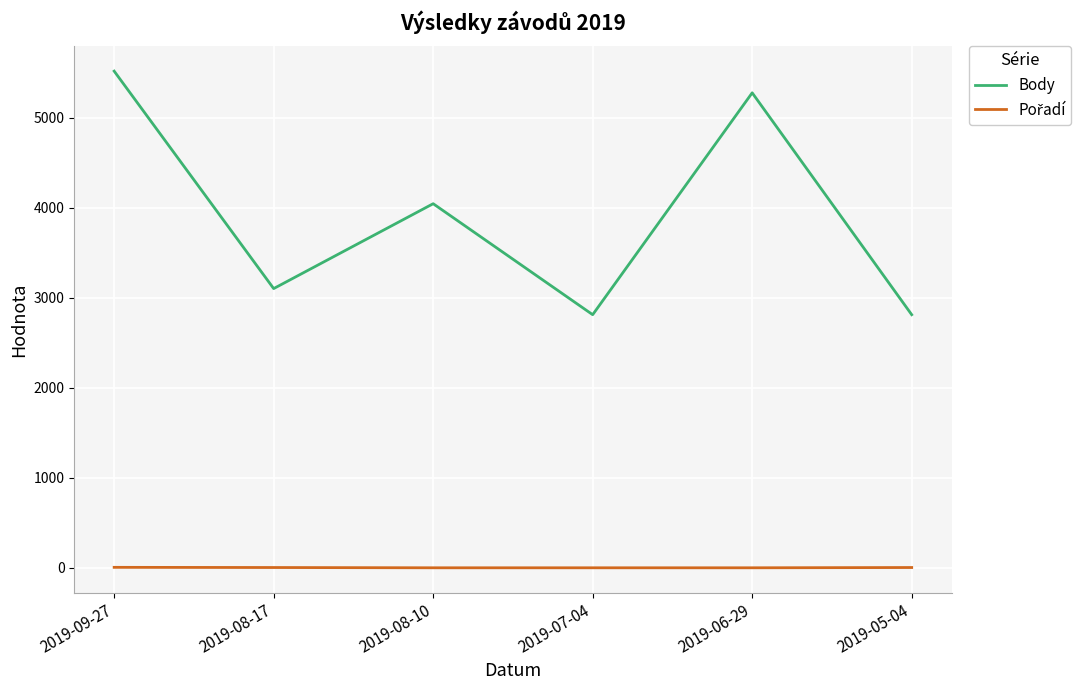

At which category is the sum across all series the highest?

2019-09-27